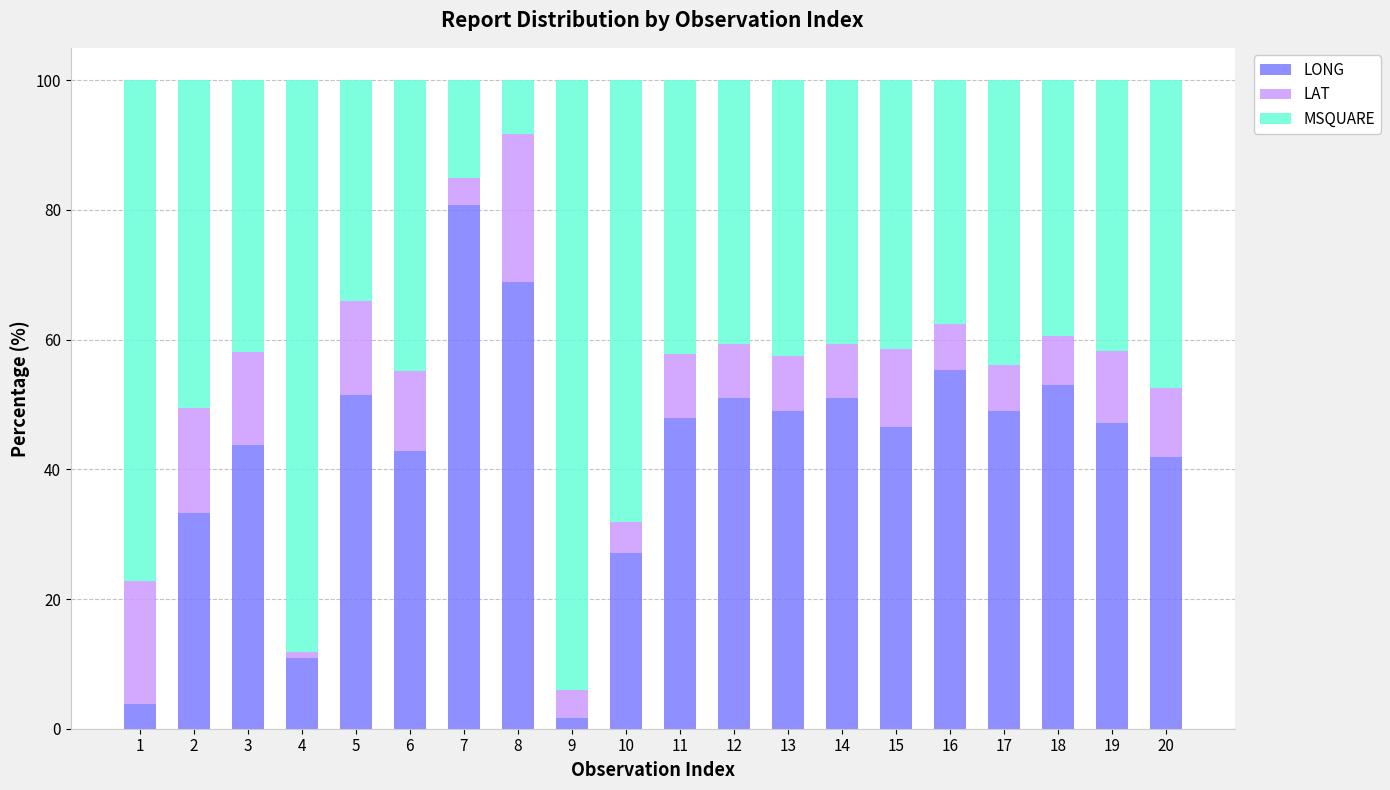

What is the highest value of the LONG series?

80.8